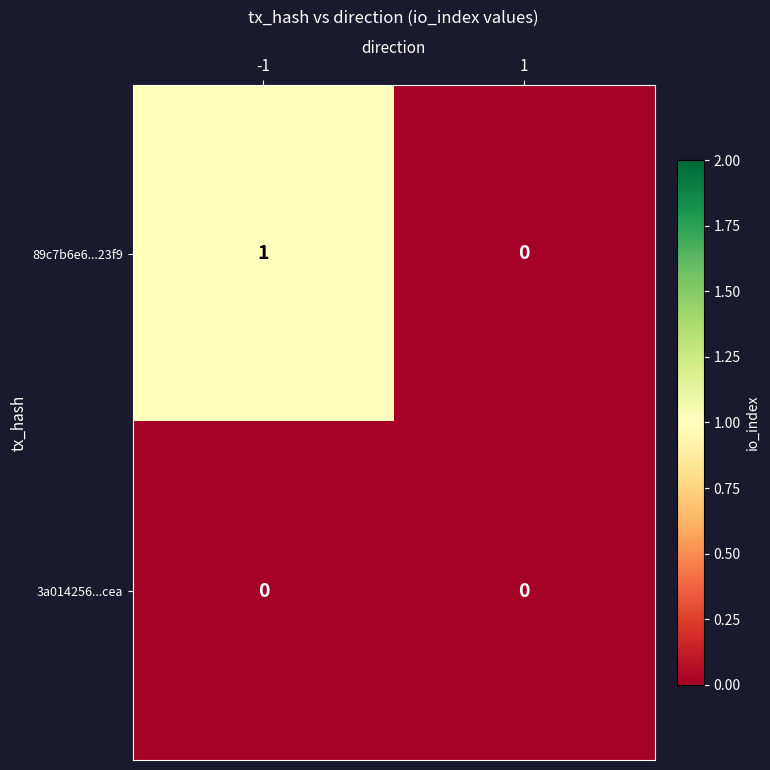

What is the total value across all series at -1?

1